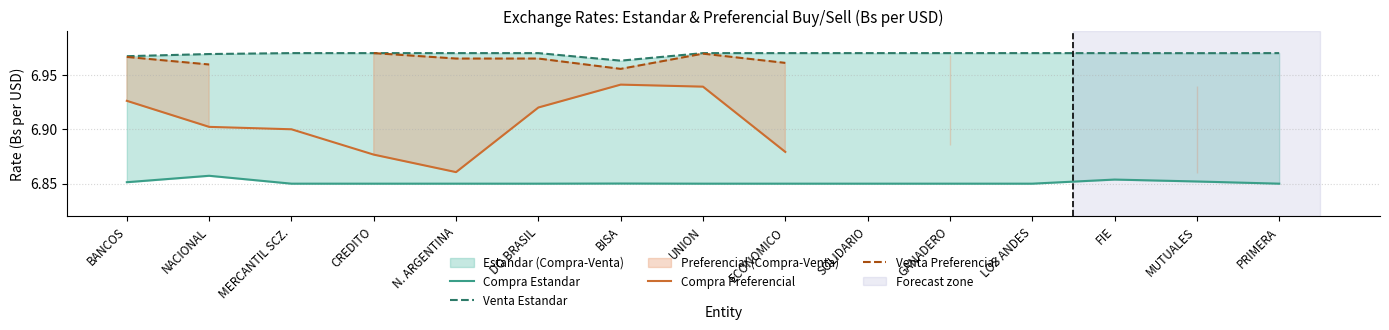

What position from the left is ECONOMICO?

9